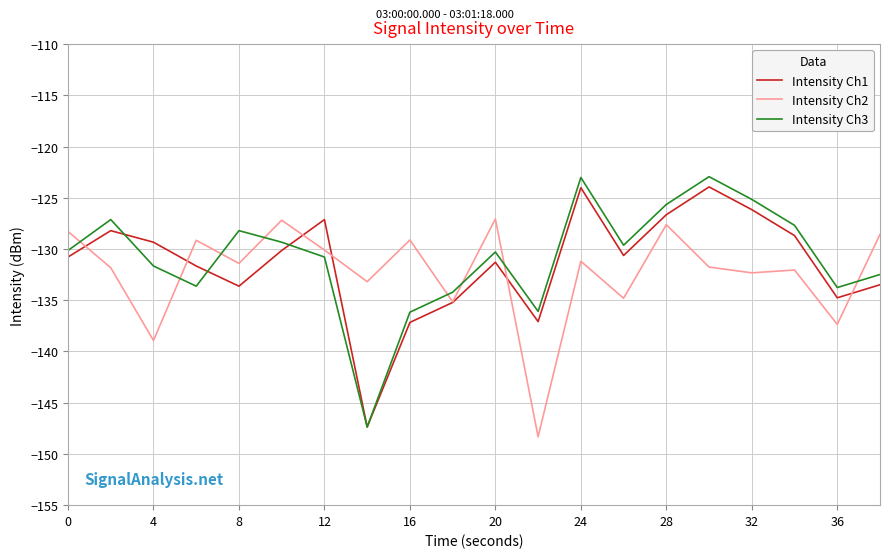

True or false: Intensity Ch2 and Intensity Ch3 cross at least once.

True